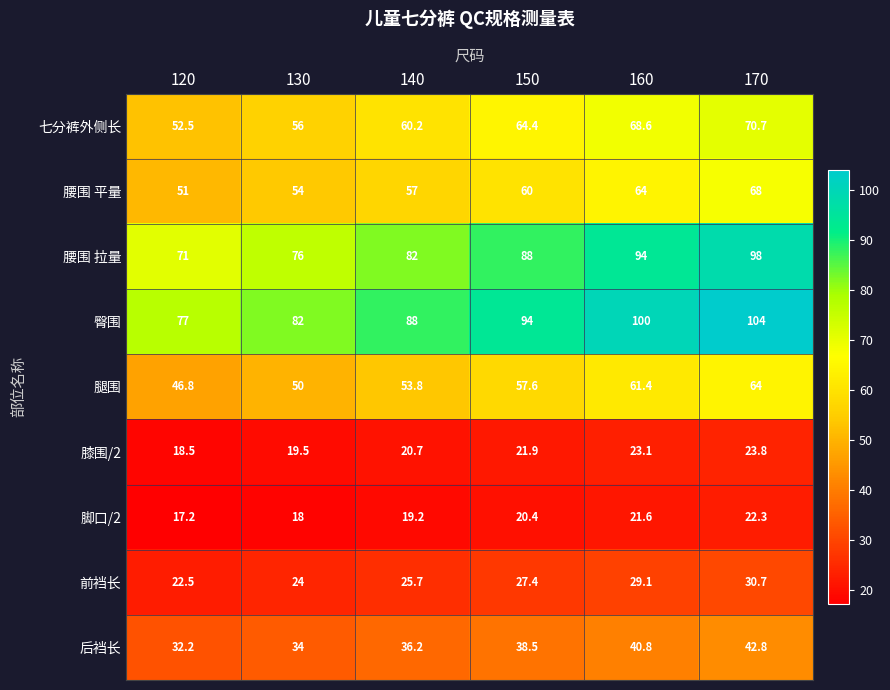

How many distinct data groups are displayed?

9